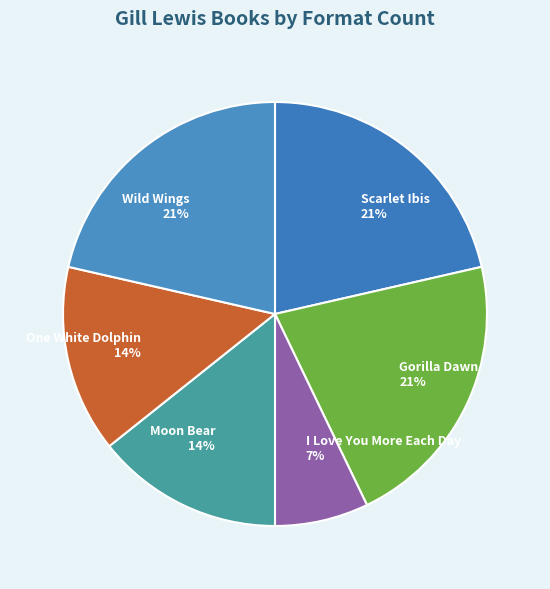

Is it true that I Love You More Each Day is 1% of the pie?

False